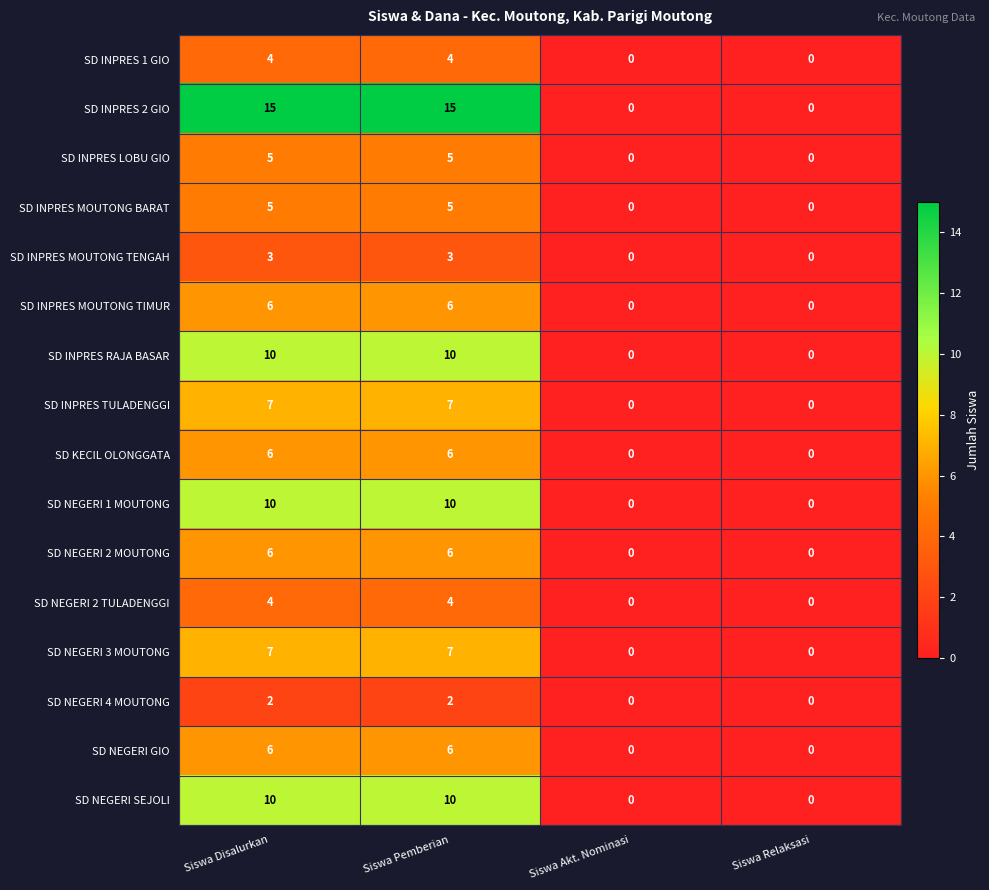

What is the greatest value displayed?

15